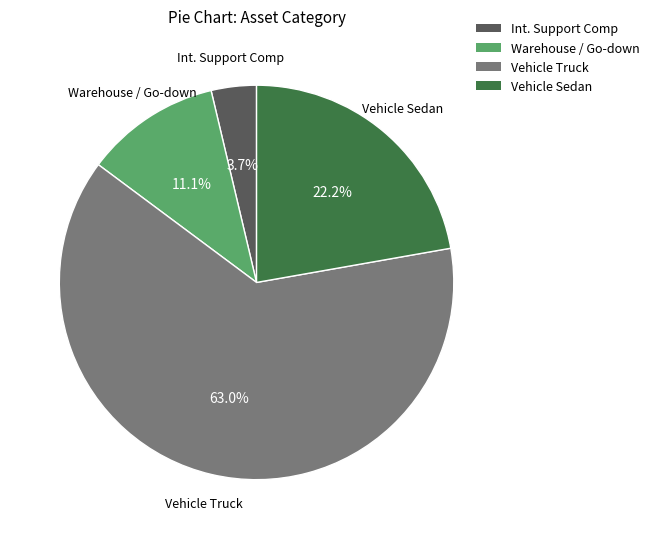

How many slices are in this pie chart?

4